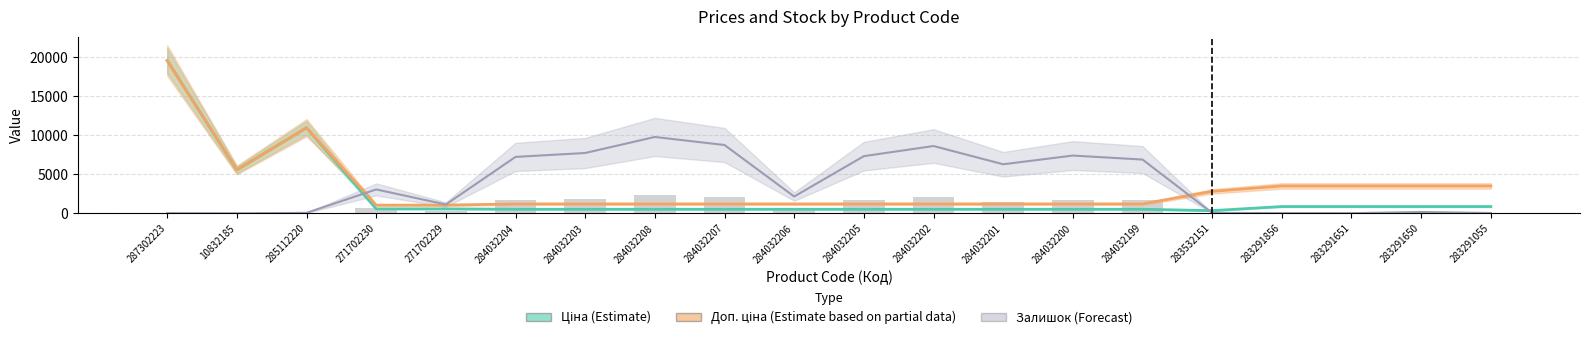

Rank the series by their average value, from highest to lowest.

Залишок, Доп. ціна, Ціна